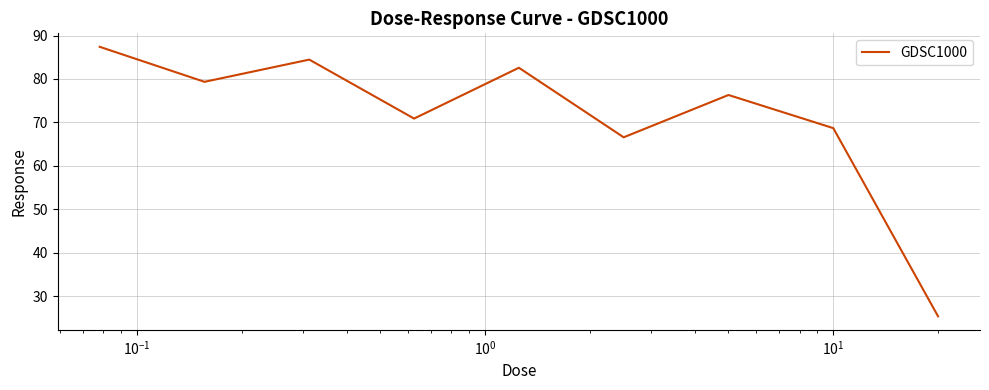

What is the minimum value shown in the chart?

25.4